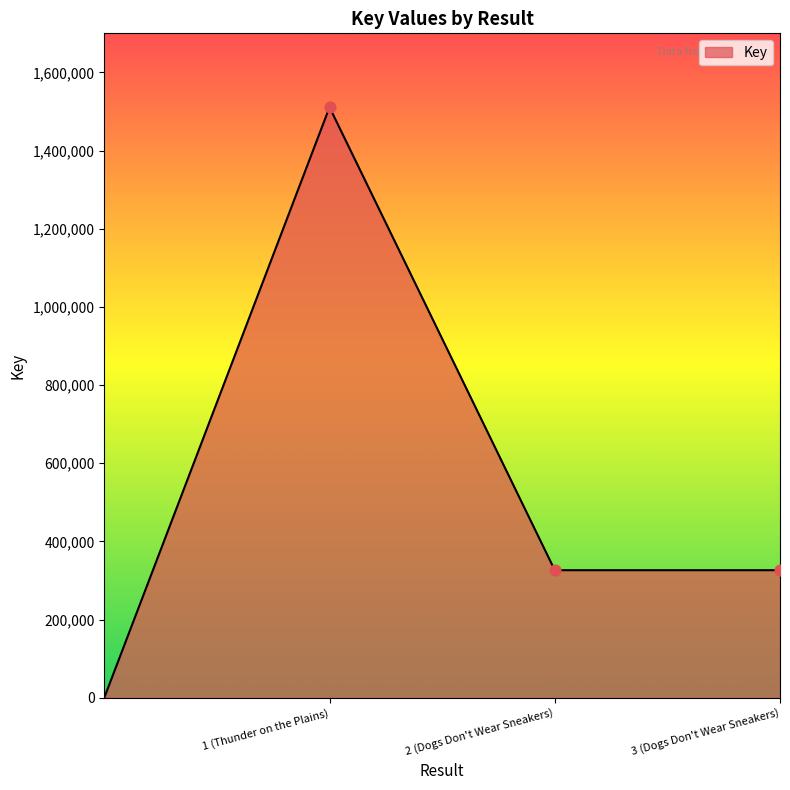

What is the maximum value shown in the chart?

1510849